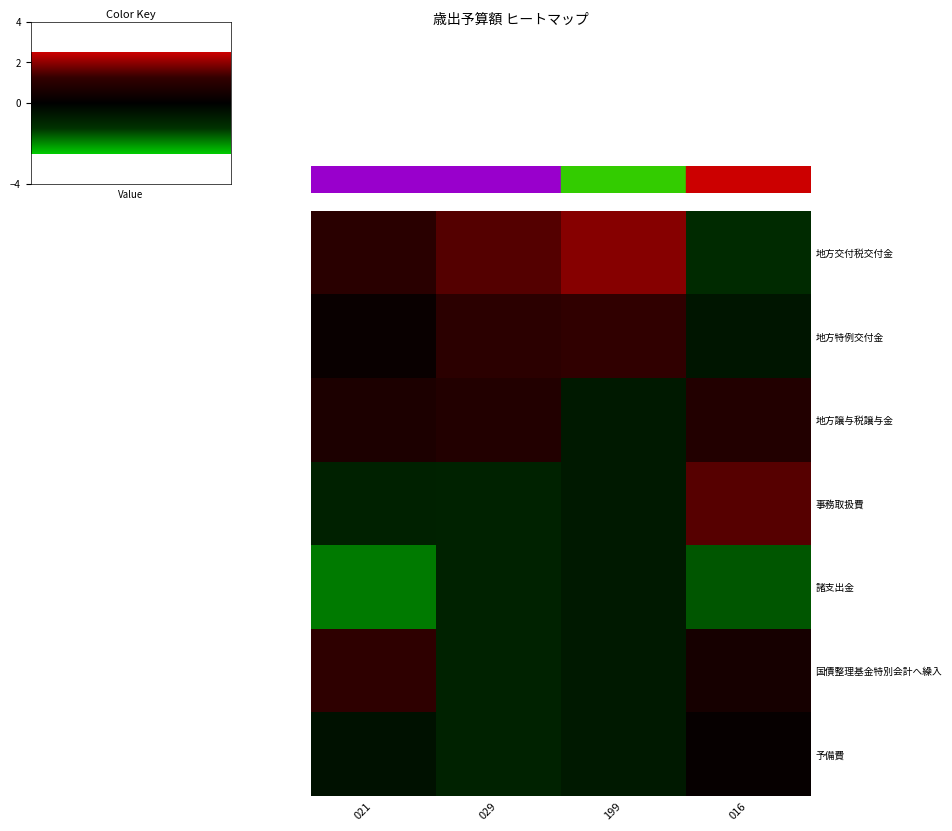

Between 016 and 029, which is larger?

029